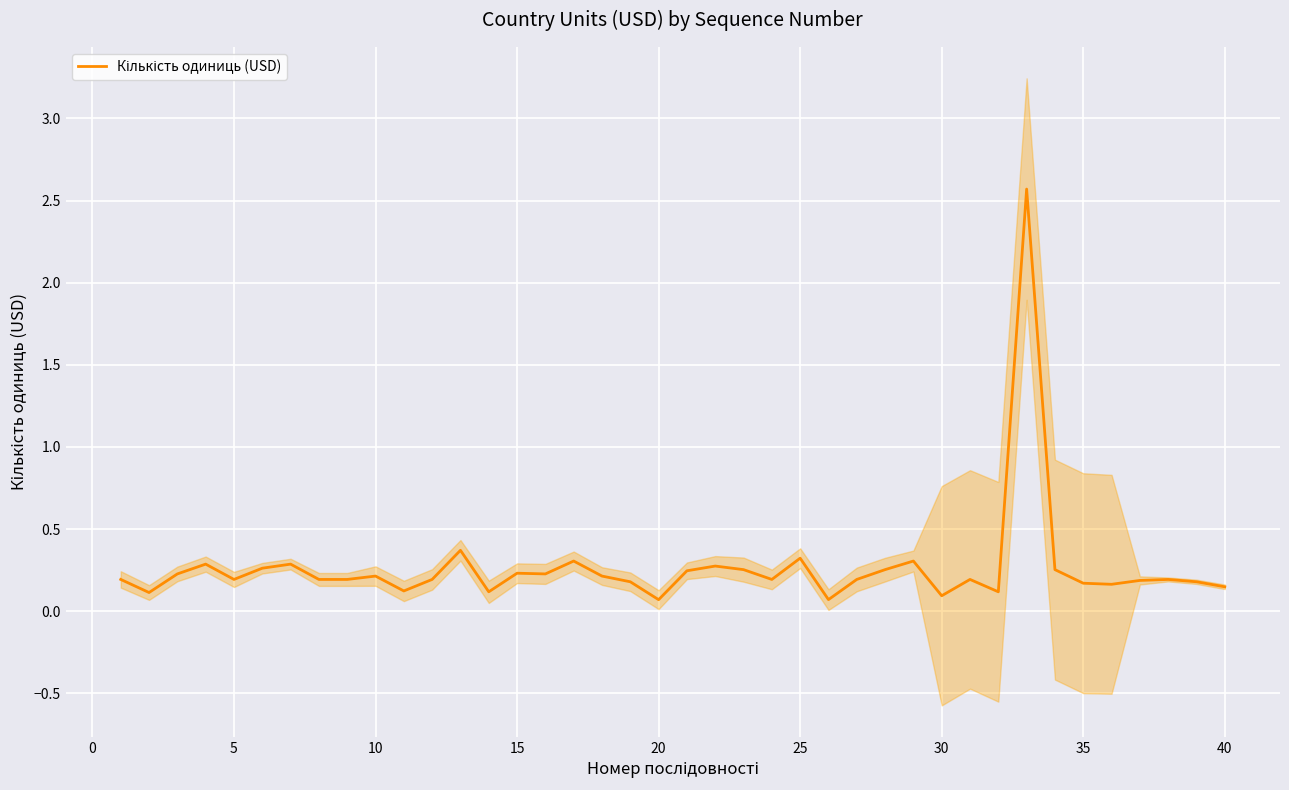

How many interior local valleys (lower than both neighbors) does the data have?

11